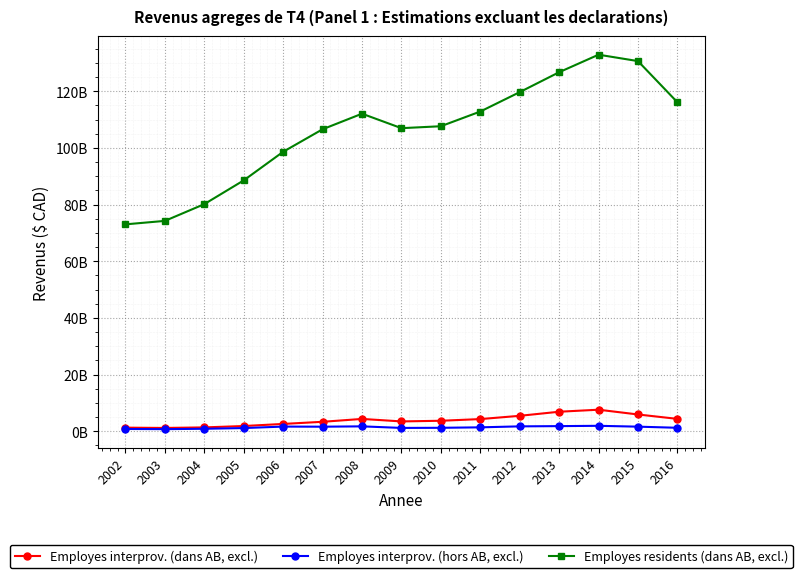

Which category has the lowest value in the Employes residents (dans AB, excl.) series?

2002